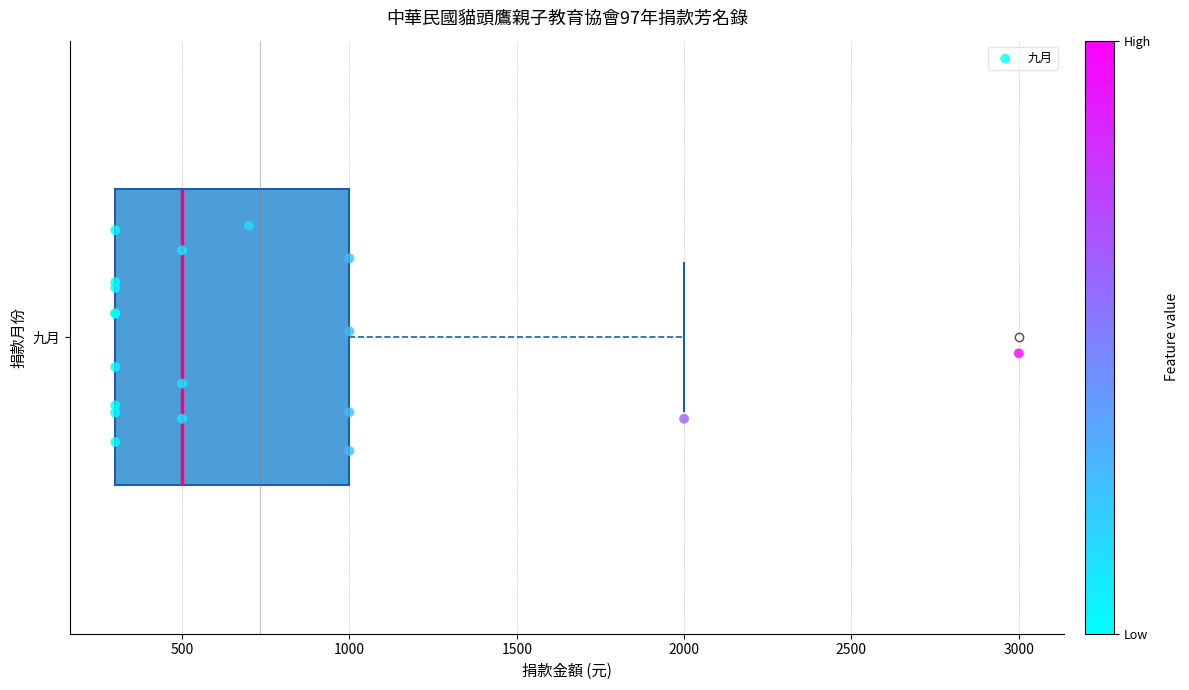

Read this box plot against the x-axis: the position of the median line, the range covered by the box, and the ends of both whiskers. The values are not printed on the chart, so give them approximately, as read against the axis.

median 500, box 300 to 1000, whiskers 300 to 2000